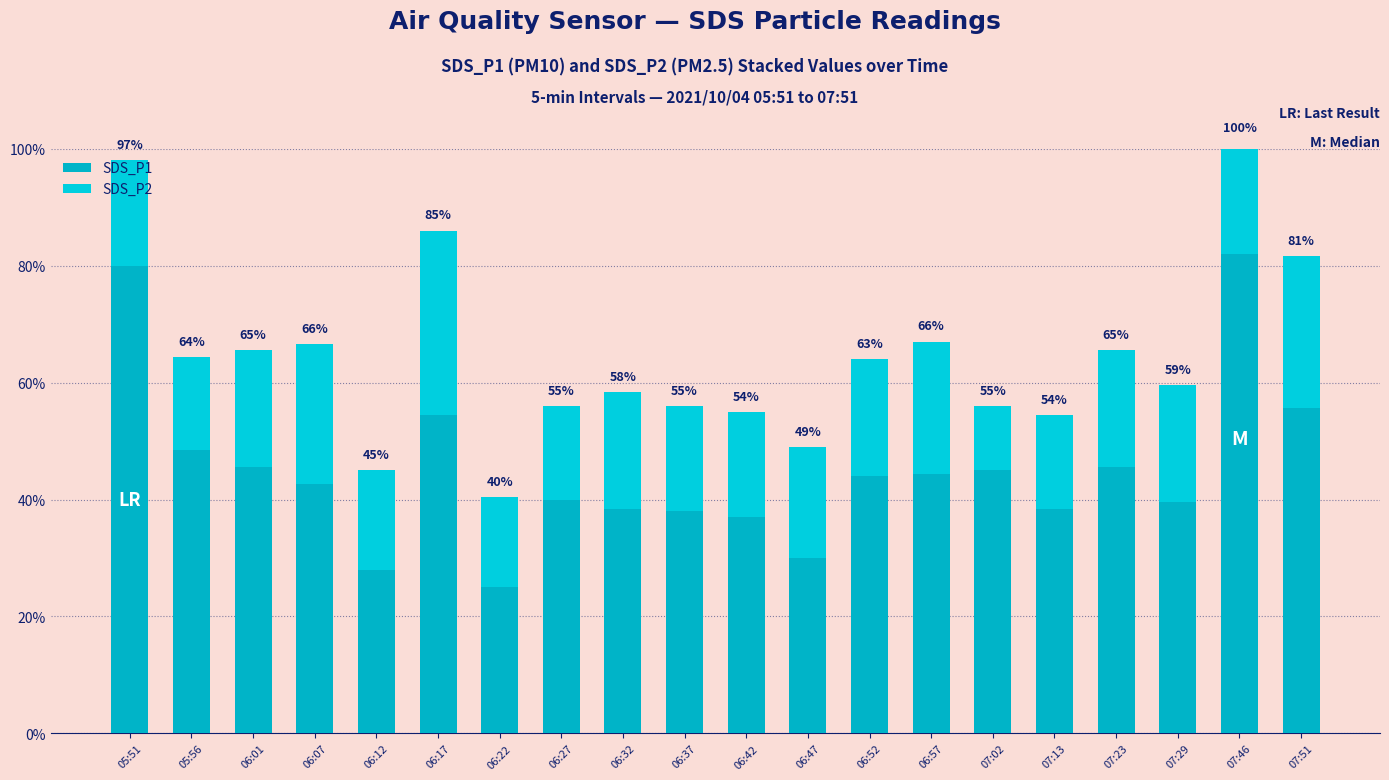

Are the bars horizontal?

No